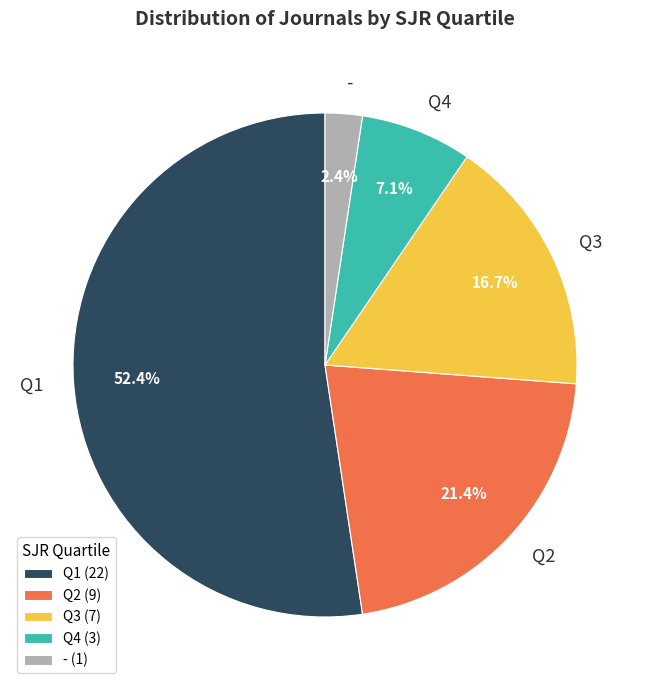

To the nearest percent, what is the difference between the largest and smallest slice percentages?

50%